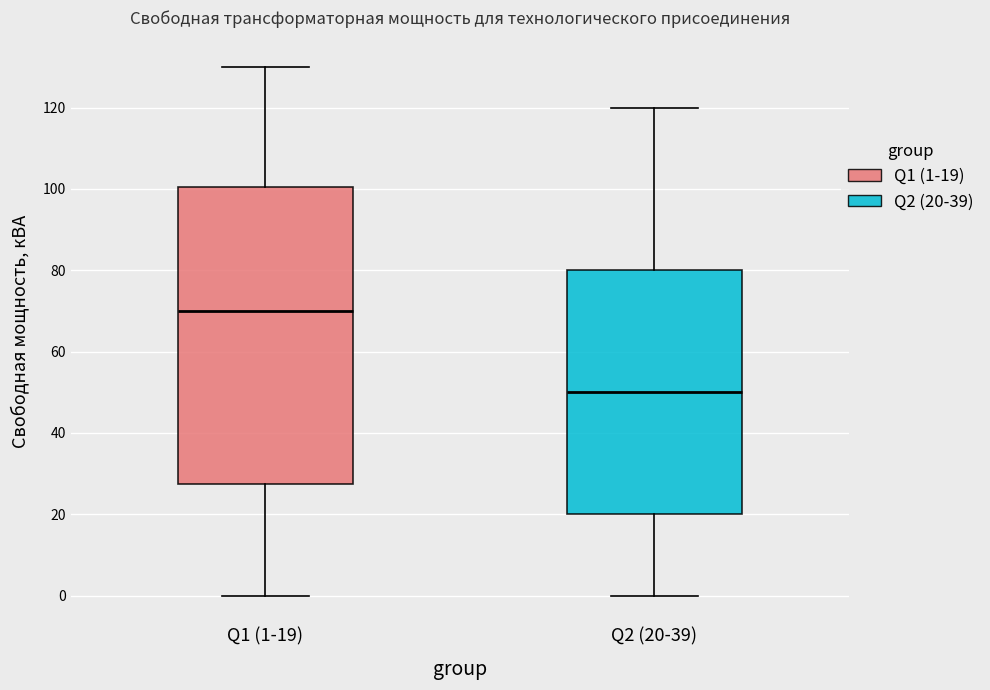

Reading left to right, transcribe this box plot: for each box, give where its median line is, the range the box spans, and where its two whiskers end, as read against the y-axis. The values are not printed on the chart, so give them approximately, as read against the axis.

Q1 (1-19): median 70, box 28 to 100, whiskers 0 to 130
Q2 (20-39): median 50, box 20 to 80, whiskers 0 to 120